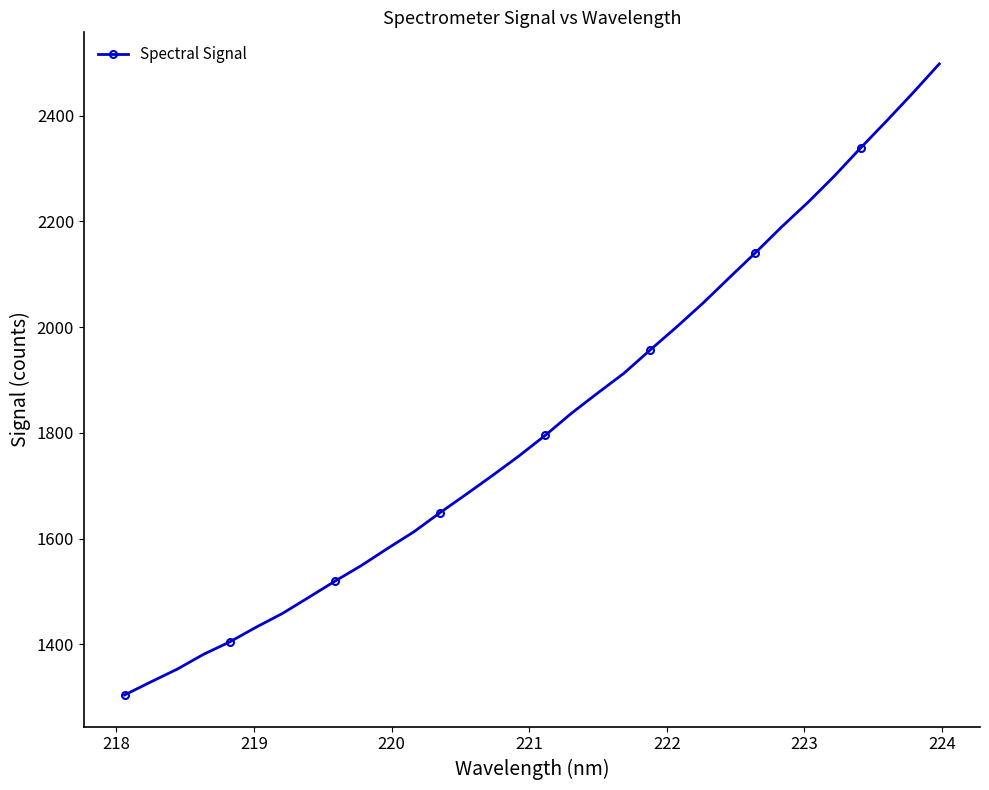

What is the difference between the maximum and minimum values?

1193.6